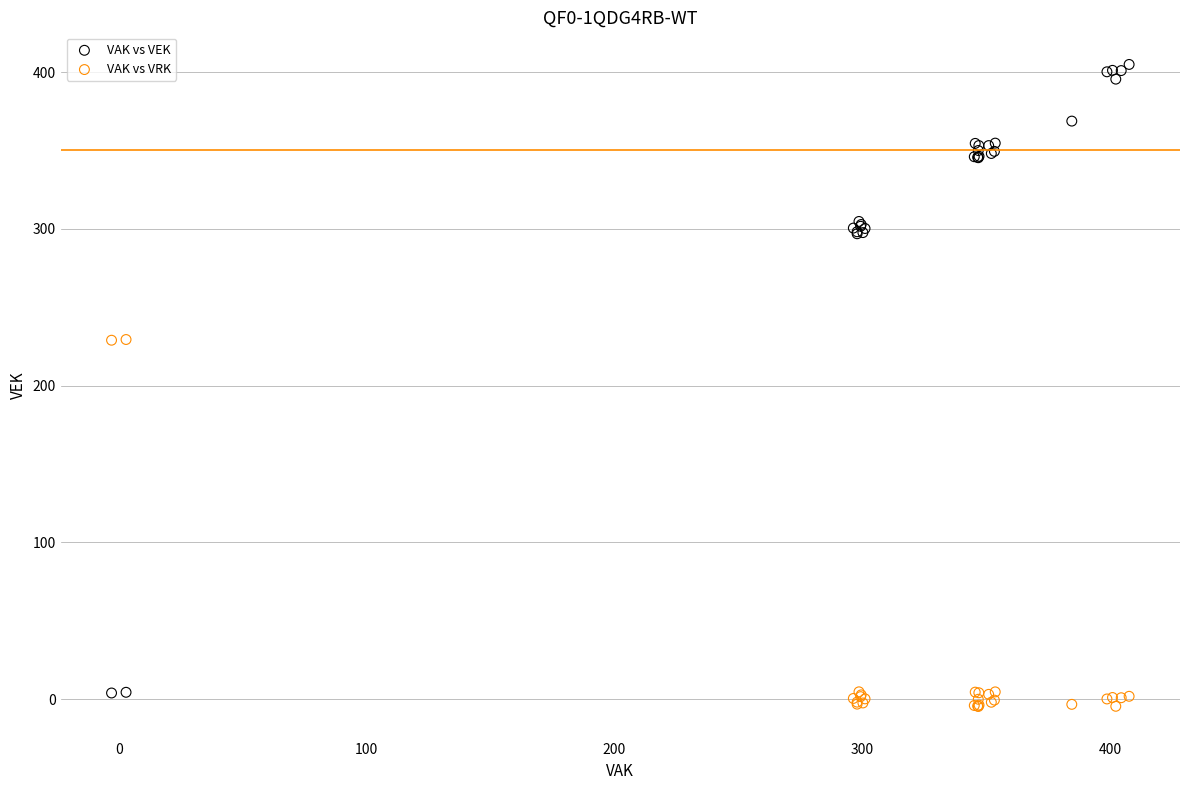

Which series reaches the minimum Y coordinate?

VAK vs VRK